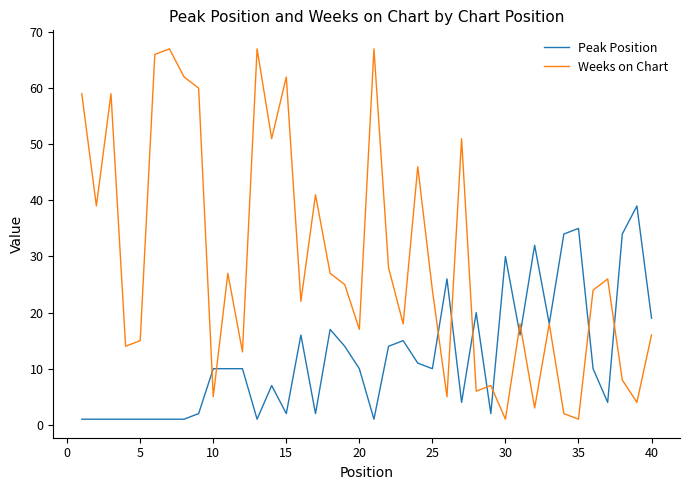

Which series has the largest total across all categories?

Weeks on Chart